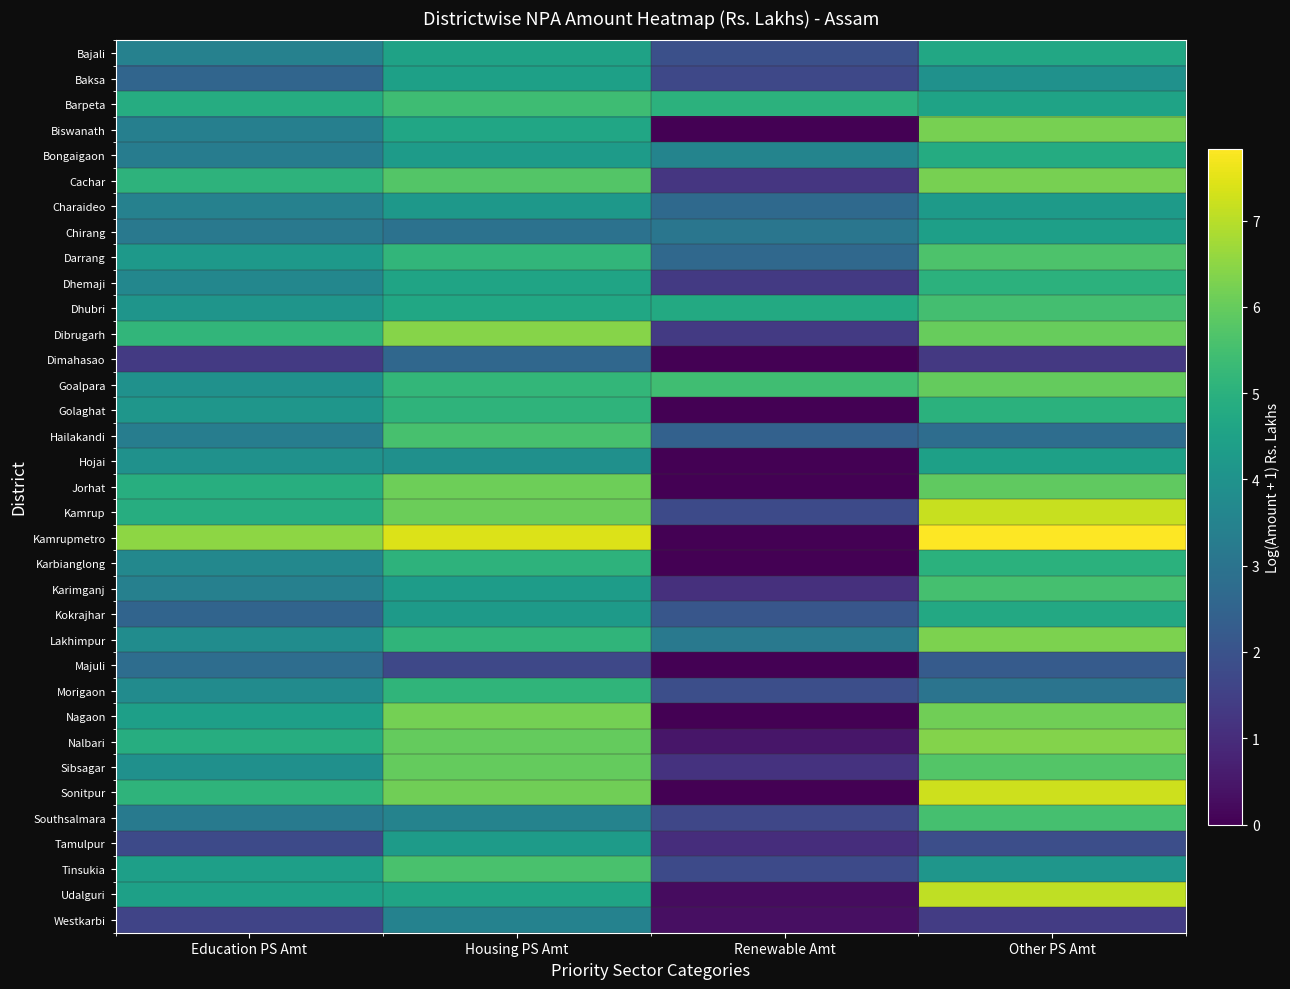

Which series has the largest range (max minus min)?

Kamrupmetro